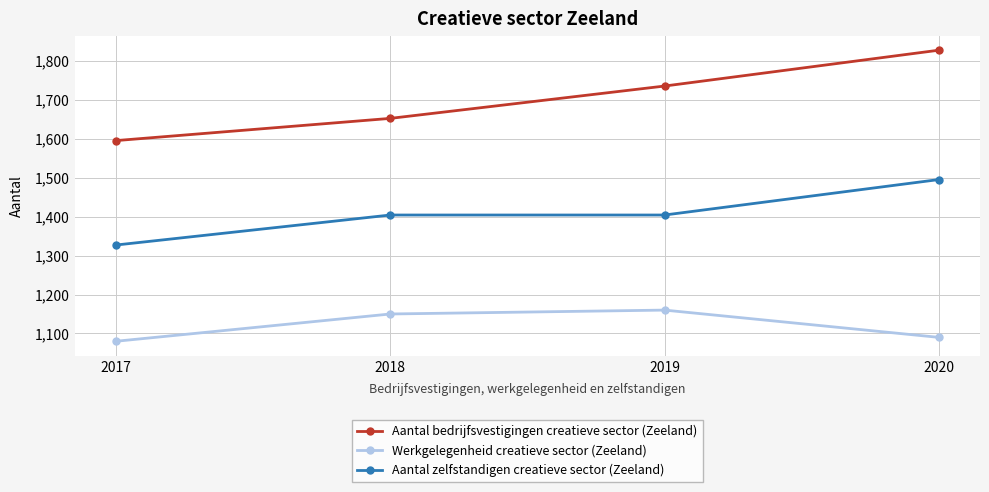

How many values in the Aantal zelfstandigen creatieve sector (Zeeland) series are below 1404?

1